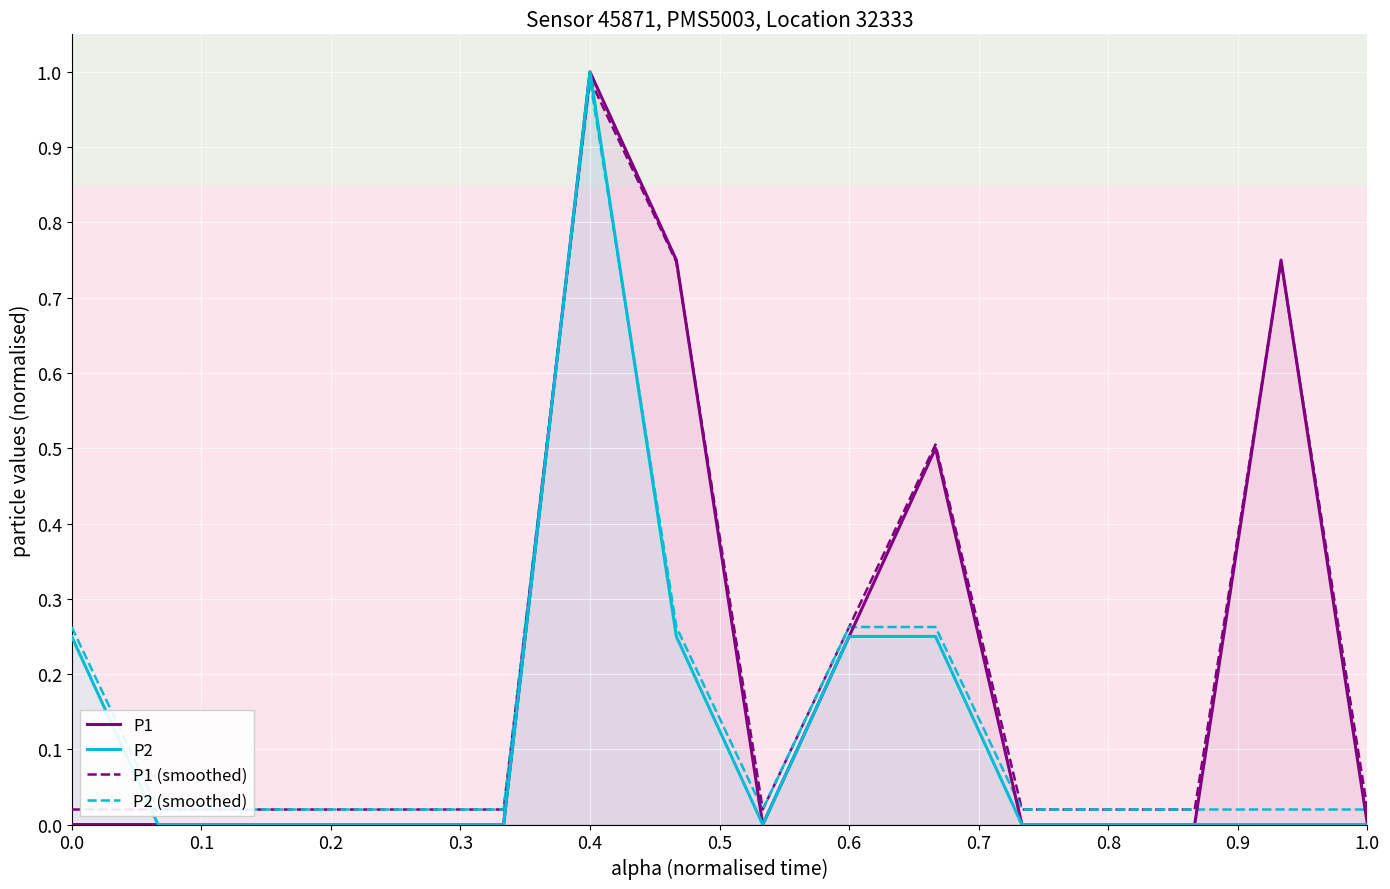

Is it true that P2 equals 1.0 at 0.4?

True